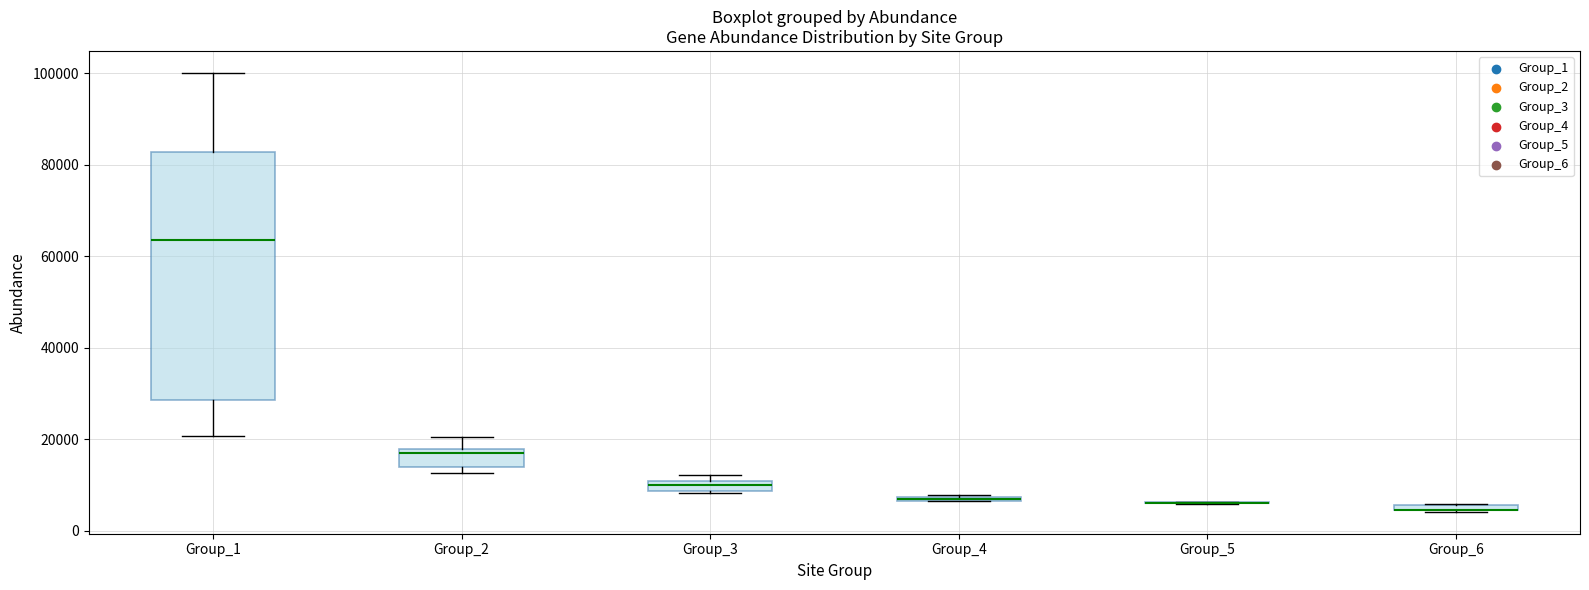

Which box is the tallest, from its lower edge to its upper edge?

Group_1